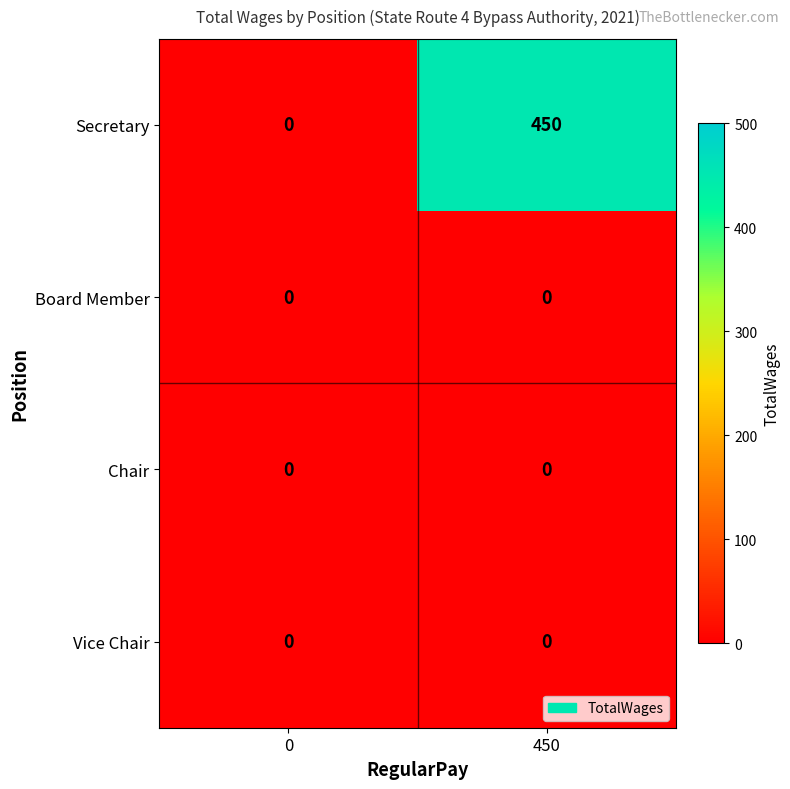

What value does the Secretary series have at 450?

450